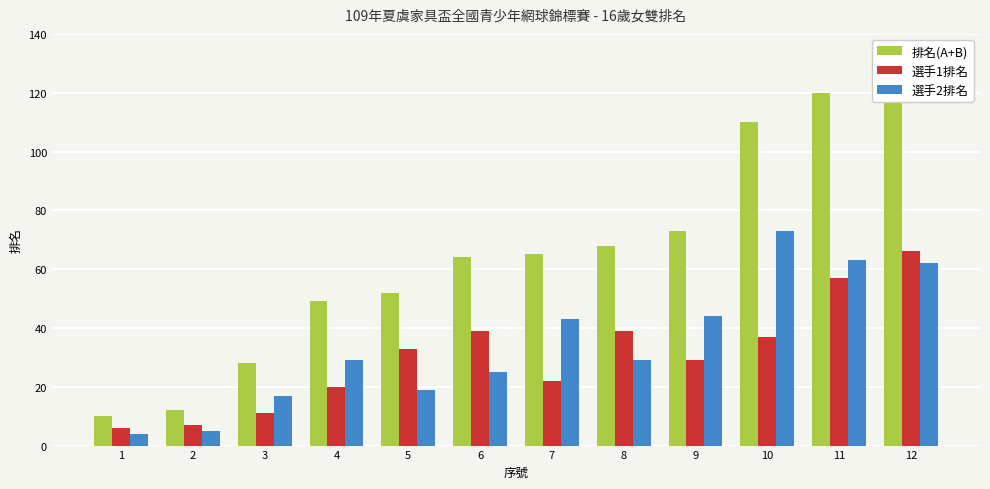

How many groups of bars are there?

12